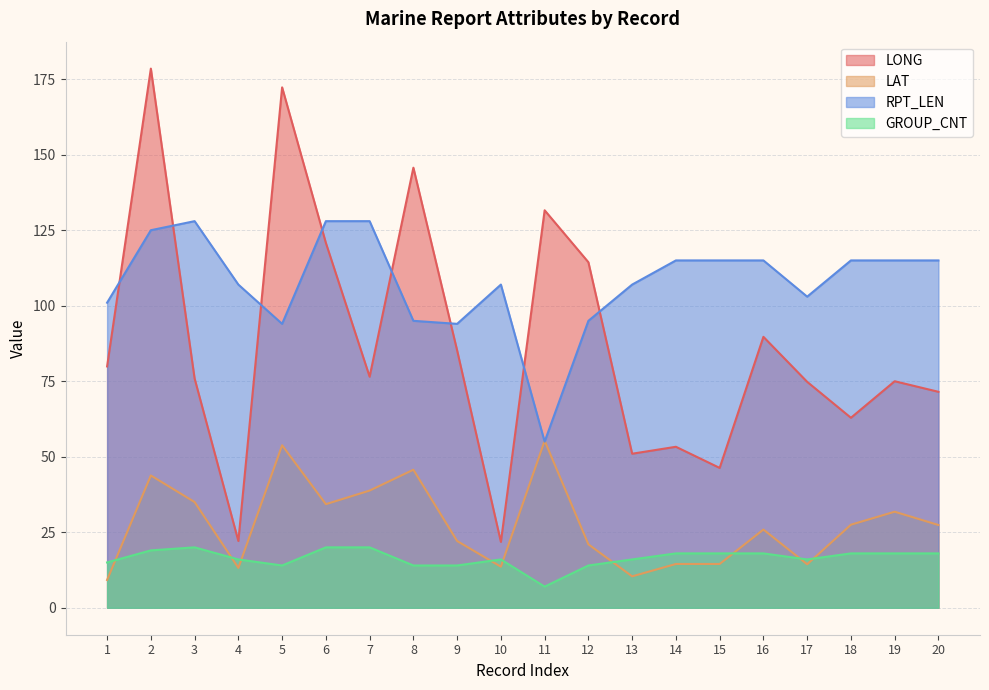

In LONG, how many points are higher than both neighbors (excluding endpoints)?

7